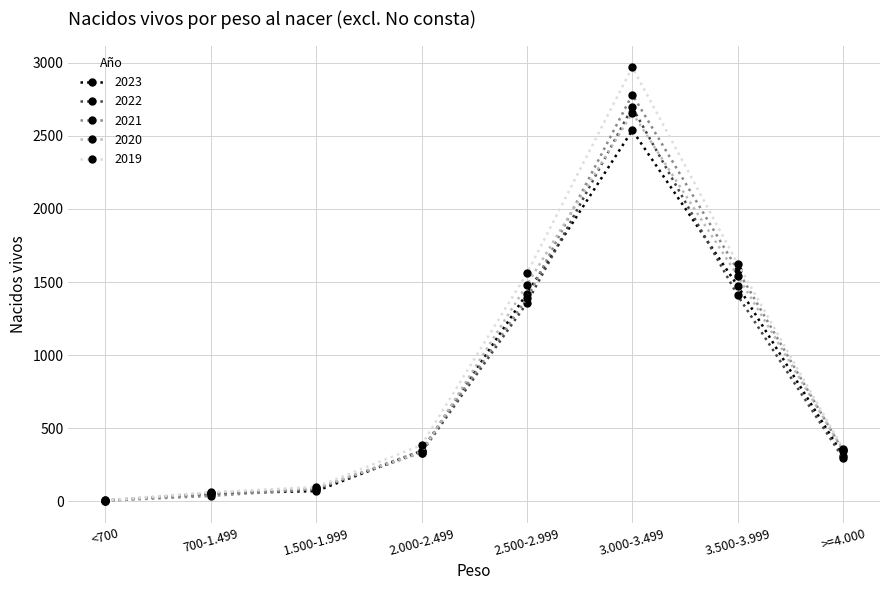

What position from the right is 3.000-3.499?

3